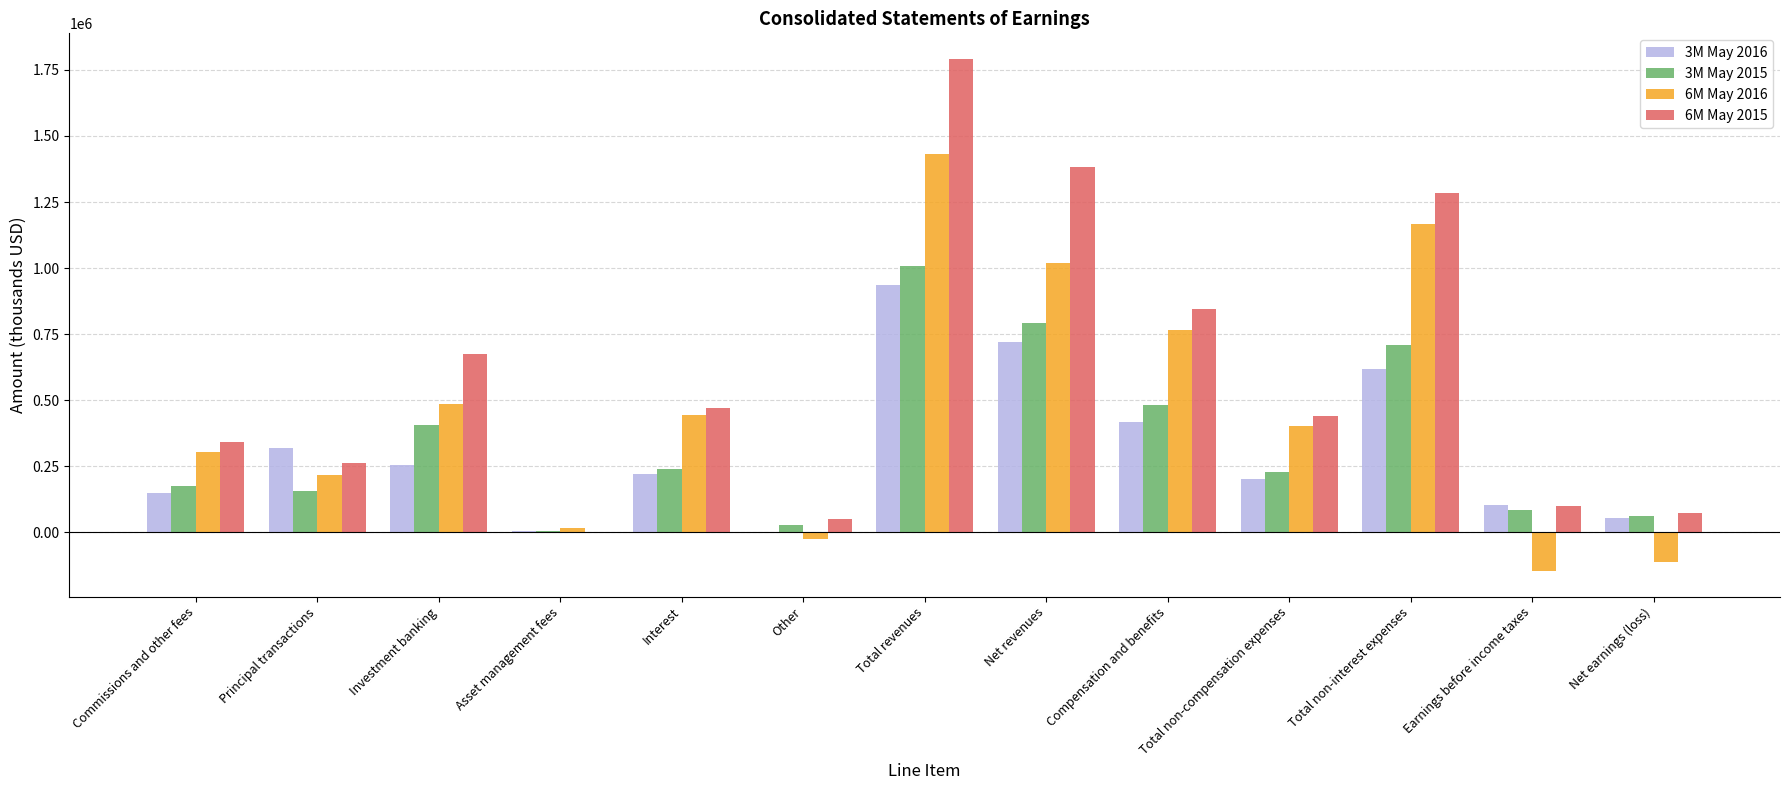

Reading right to left, transcribe all the data shown in this chart.

3M May 2016: Net earnings (loss)=53942	Earnings before income taxes=102597	Total non-interest expenses=616811	Total non-compensation expenses=201495	Compensation and benefits=415316	Net revenues=719408	Total revenues=936917	Other=-4977	Interest=220175	Asset management fees=4336	Investment banking=253046	Principal transactions=318180	Commissions and other fees=146157
3M May 2015: Net earnings (loss)=60182	Earnings before income taxes=84712	Total non-interest expenses=706842	Total non-compensation expenses=226072	Compensation and benefits=480770	Net revenues=791554	Total revenues=1008510	Other=28576	Interest=240552	Asset management fees=5650	Investment banking=404262	Principal transactions=155962	Commissions and other fees=173508
6M May 2016: Net earnings (loss)=-112827	Earnings before income taxes=-147279	Total non-interest expenses=1165674	Total non-compensation expenses=400615	Compensation and benefits=765059	Net revenues=1018395	Total revenues=1430022	Other=-26728	Interest=442120	Asset management fees=13866	Investment banking=483976	Principal transactions=214807	Commissions and other fees=301981
6M May 2015: Net earnings (loss)=72735	Earnings before income taxes=97596	Total non-interest expenses=1285630	Total non-compensation expenses=439645	Compensation and benefits=845985	Net revenues=1383226	Total revenues=1791842	Other=48481	Interest=469422	Asset management fees=-4187	Investment banking=676257	Principal transactions=261439	Commissions and other fees=340430